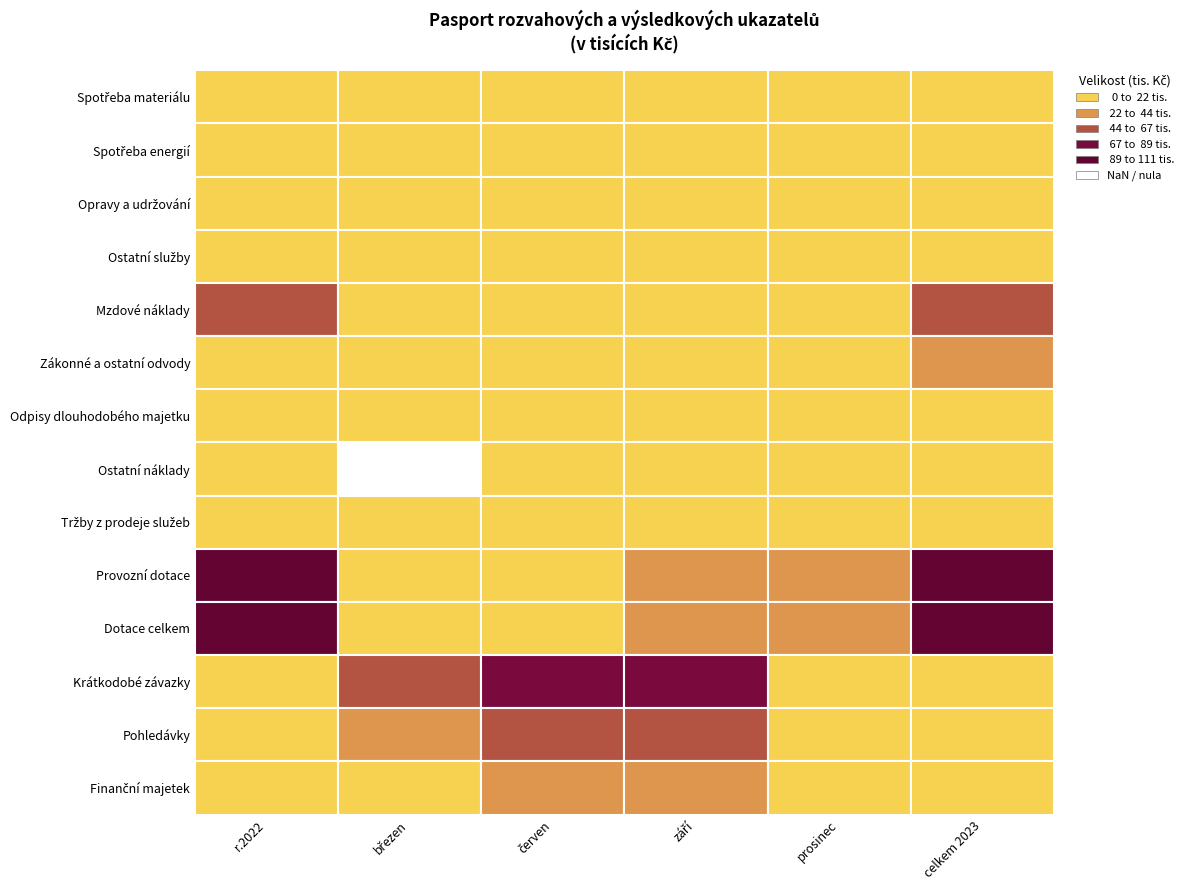

True or false: Spotřeba energií has a value of 2099 at 0.

False